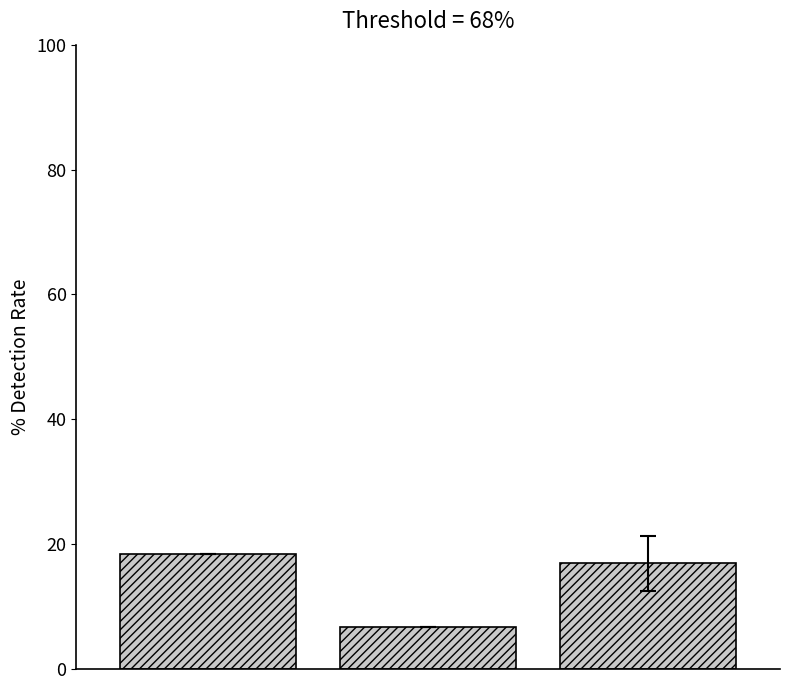

Are the bars horizontal?

No